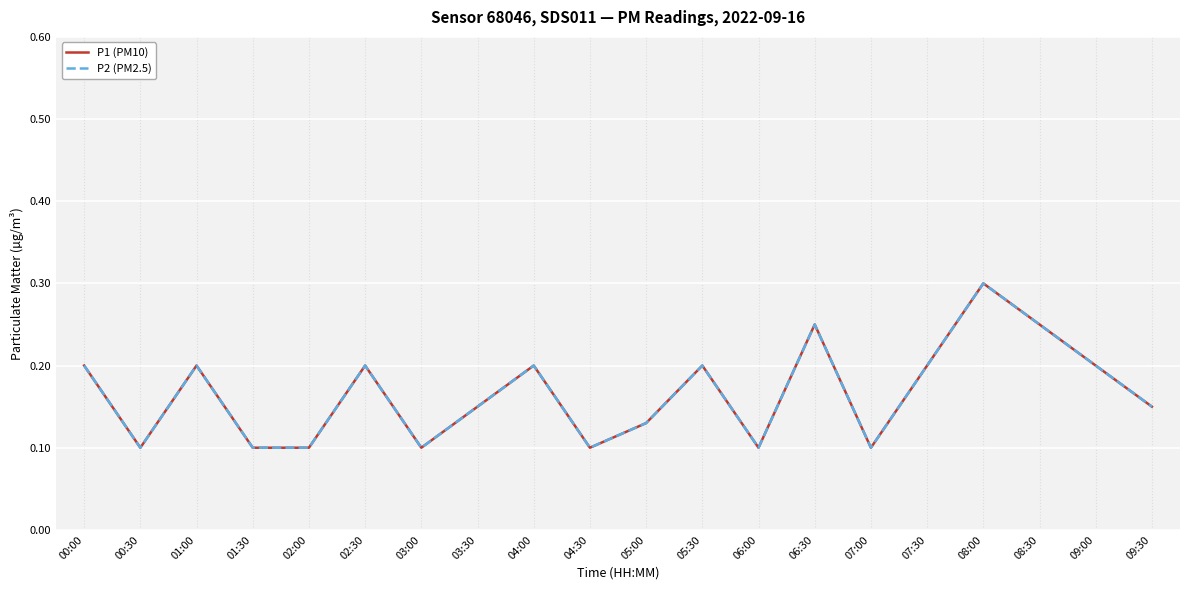

Between 04:30 and 03:30, which is larger?

03:30